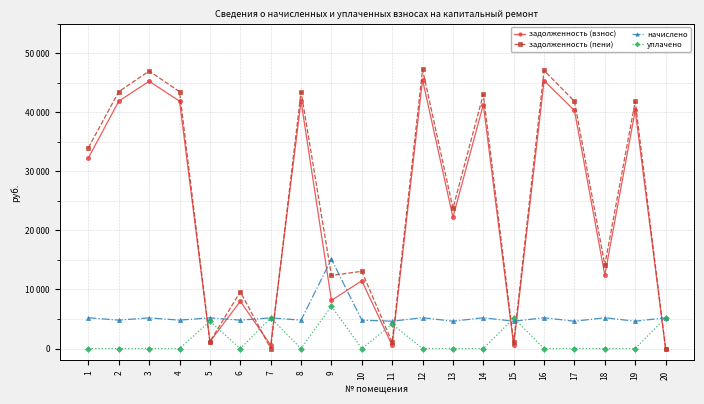

Rank the series by their maximum value, from lowest to highest.

уплачено, начислено, задолженность (взнос), задолженность (пени)